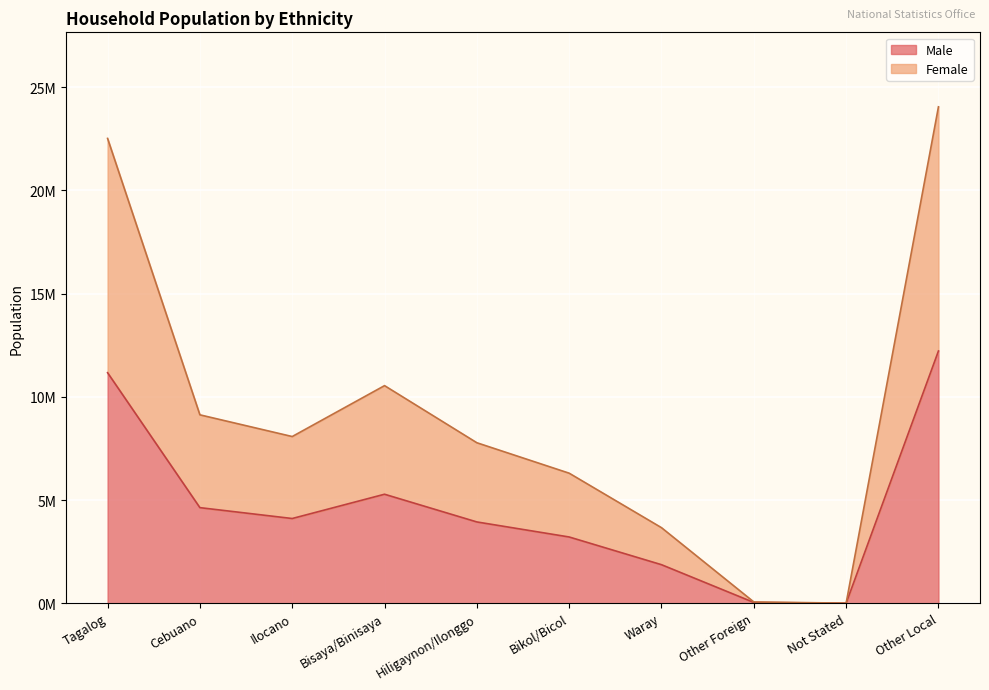

List the labels in order of Female value, smallest first.

Not Stated, Other Foreign, Waray, Bikol/Bicol, Hiligaynon/Ilonggo, Ilocano, Cebuano, Bisaya/Binisaya, Tagalog, Other Local